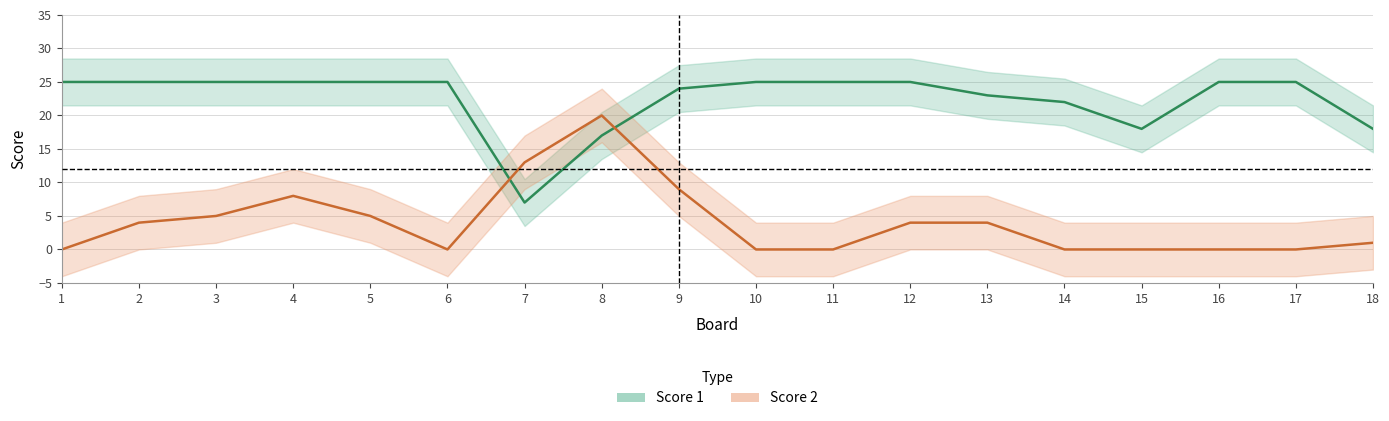

What is the sum of the Score 2 values at 17 and 7?

13